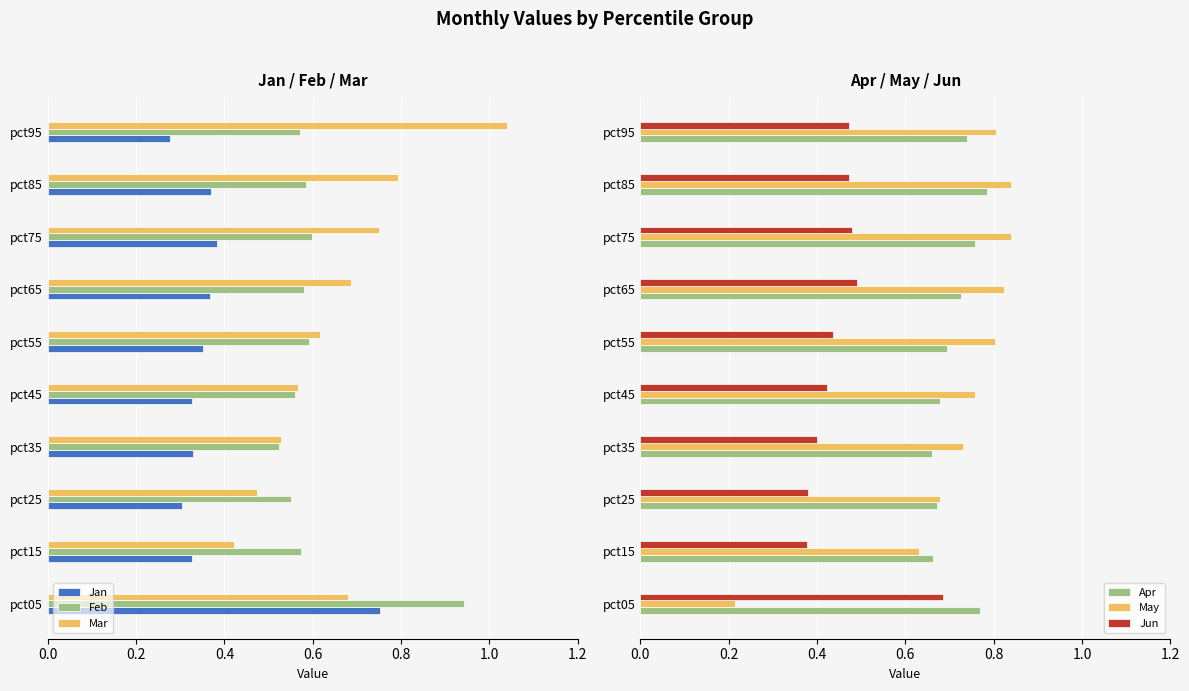

Is the value of Feb at pct05 greater than the value of Mar at pct05?

Yes